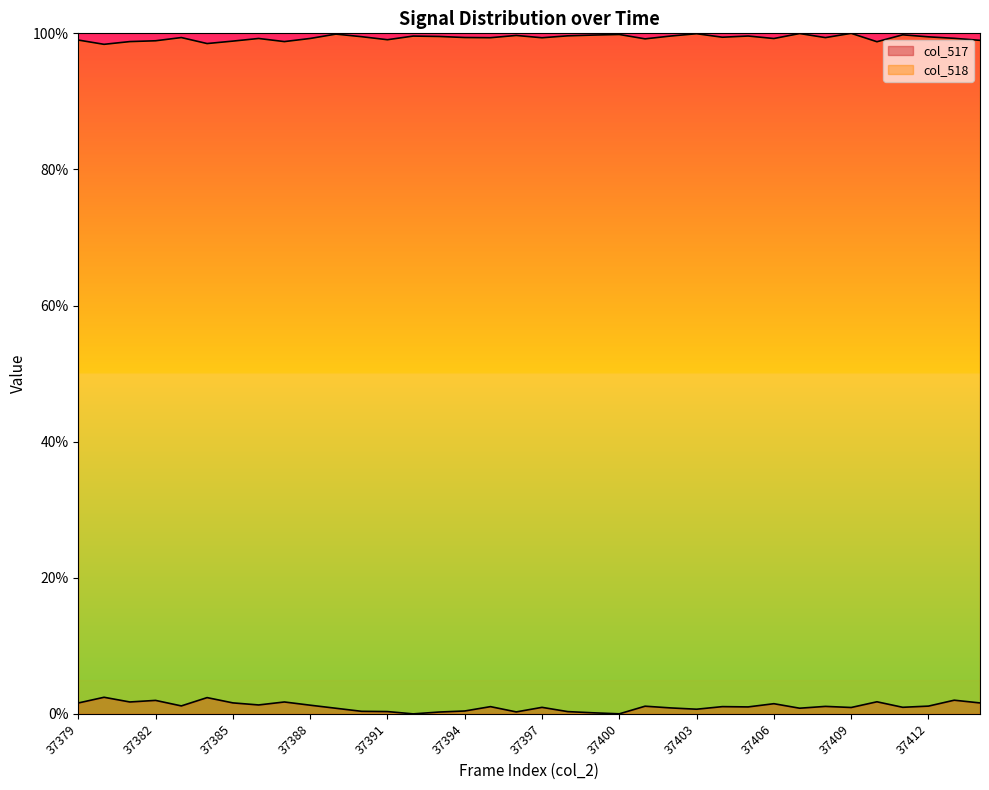

True or false: col_517 has a value of 0.0 at 37403.

False